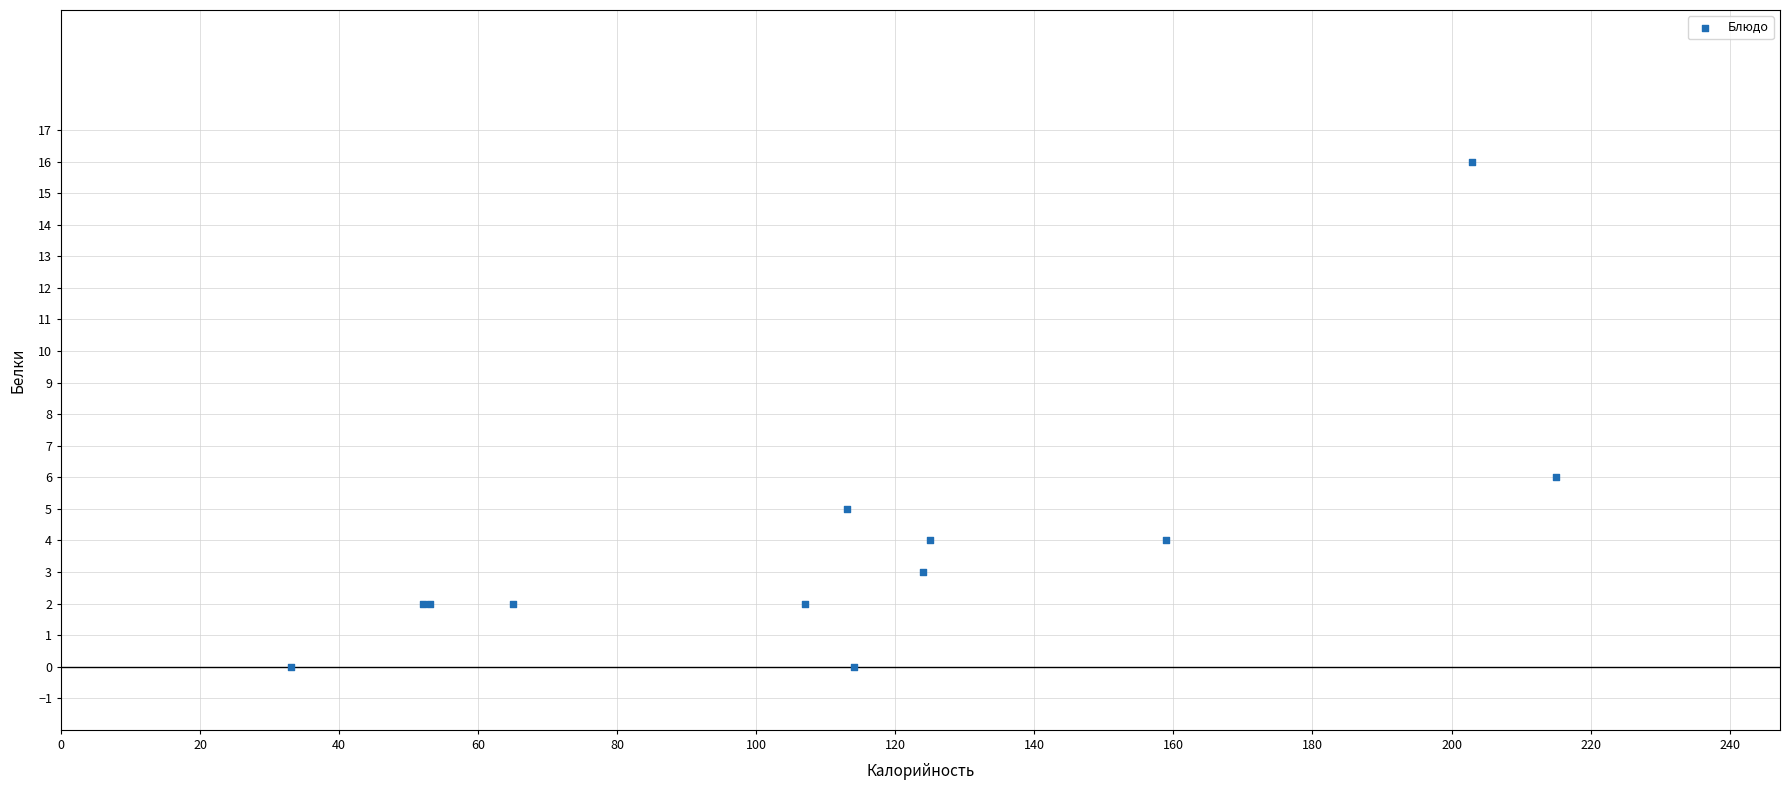

What Y value in the scatter plot is closest to 8?

6